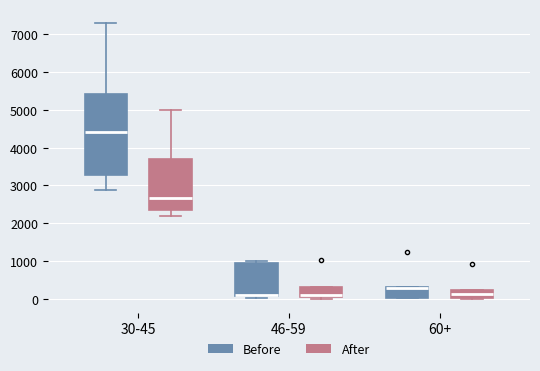

Reading left to right, transcribe this box plot: for each box, give where its median line is, the range the box spans, and where its two whiskers end, as read against the y-axis. The values are not printed on the chart, so give them approximately, as read against the axis.

30-45 (Before): median 4400, box 3300 to 5400, whiskers 2900 to 7300
30-45 (After): median 2700, box 2300 to 3700, whiskers 2200 to 5000
46-59 (Before): median 100 (just above the box's lower edge), box 100 to 900, whiskers 0 to 1000
46-59 (After): median 100 (just above the box's lower edge), box 100 to 300, whiskers 0 to 300
60+ (Before): median 300 (drawn on the box's upper edge), box 0 to 300, whiskers 0 to 300
60+ (After): median 100, box 0 to 200, whiskers 0 to 200